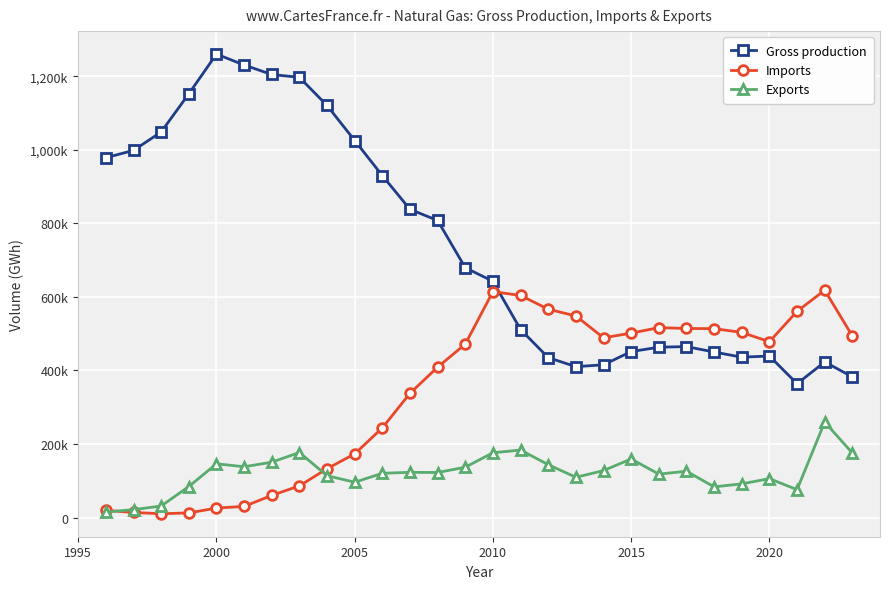

Is this an area chart (filled region under the line)?

No